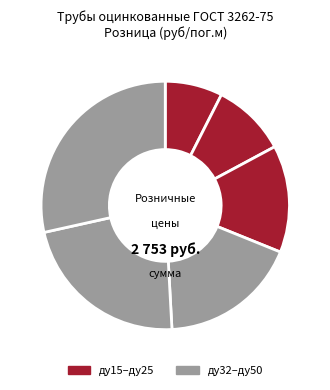

How many slices are in this pie chart?

6